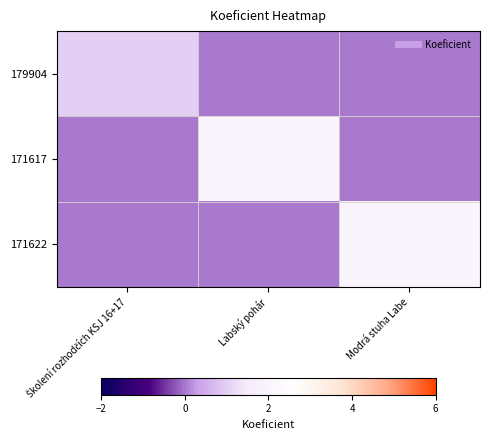

How many data points does each series have?

3